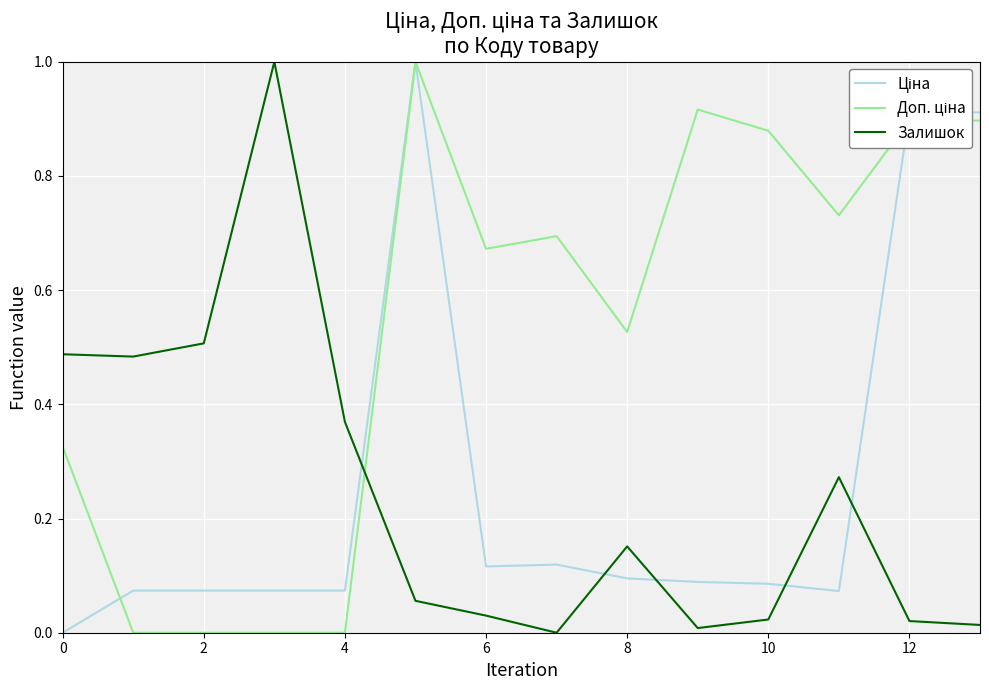

At how many categories does at least one series exceed 0?

14